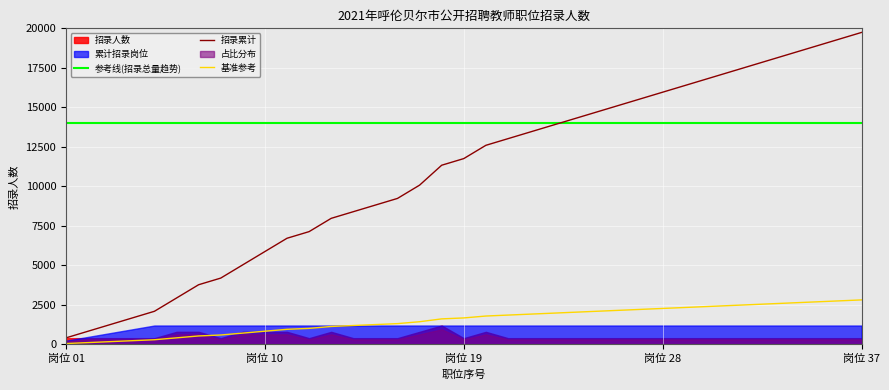

What is the difference between the maximum and second lowest values in the 招录累计 series?

18900